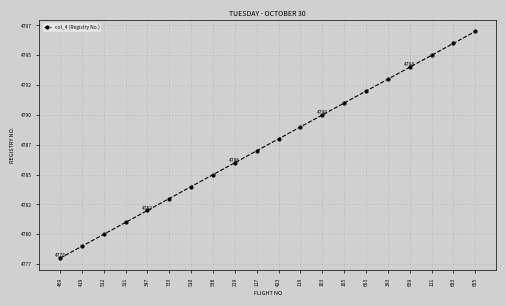

What is the sum of all values?

95750